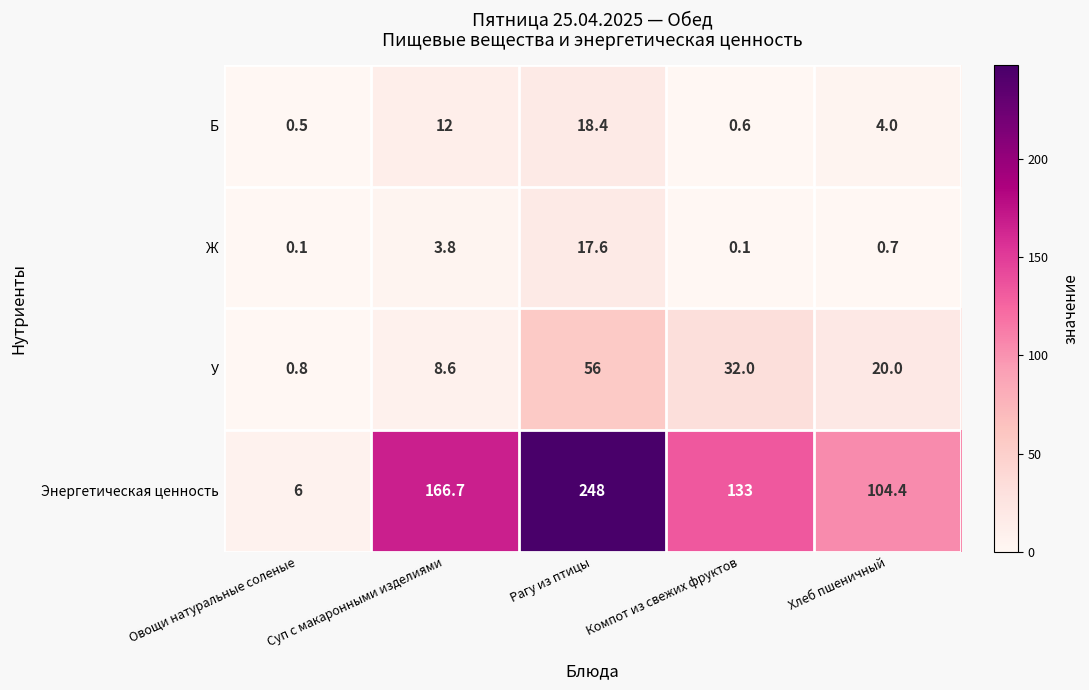

True or false: Энергетическая ценность has a value of 248.0 at Рагу из птицы.

True